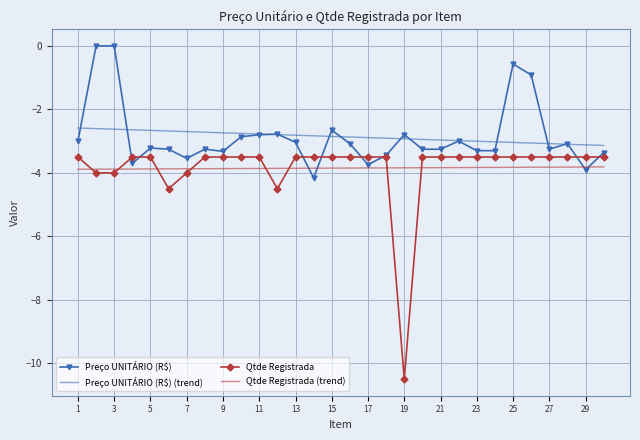

What is the maximum value for Qtde Registrada (trend)?

-3.8